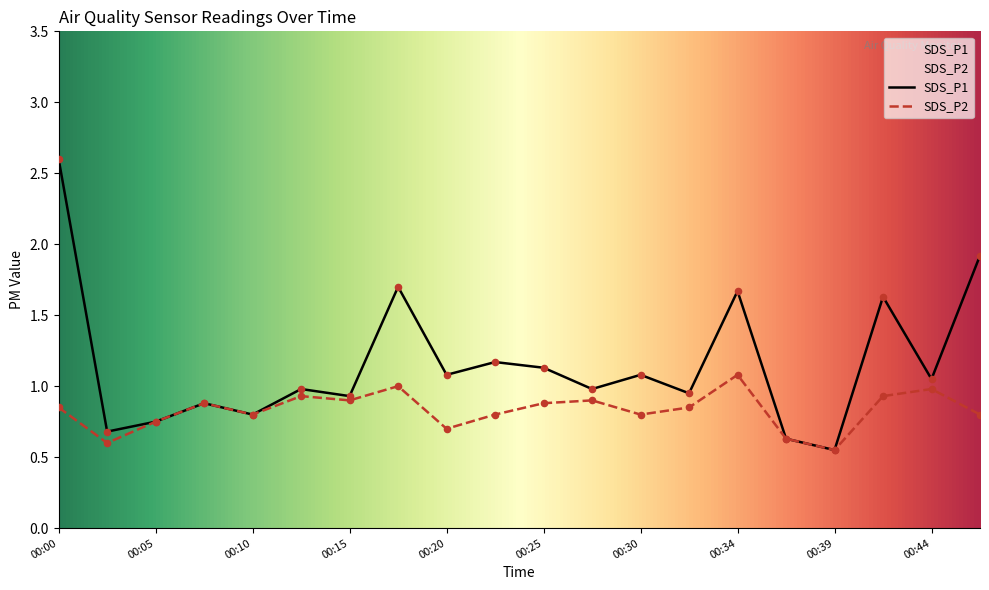

What is the total value across all series at 00:15?

1.8